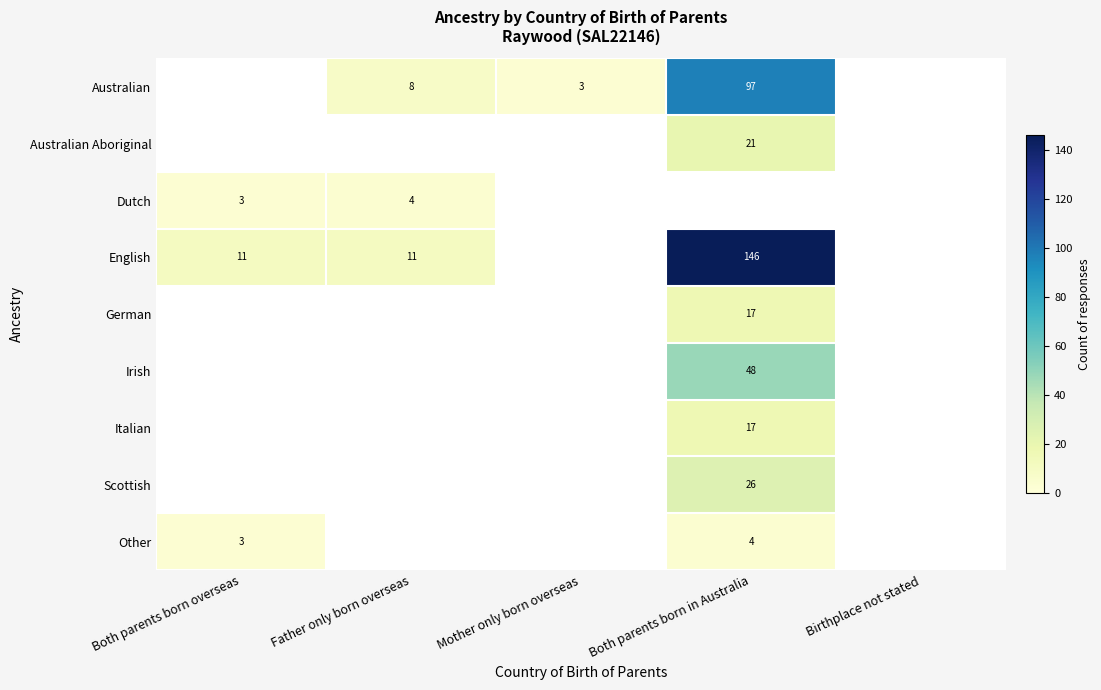

Is it true that Australian equals 135 at Both parents born in Australia?

False